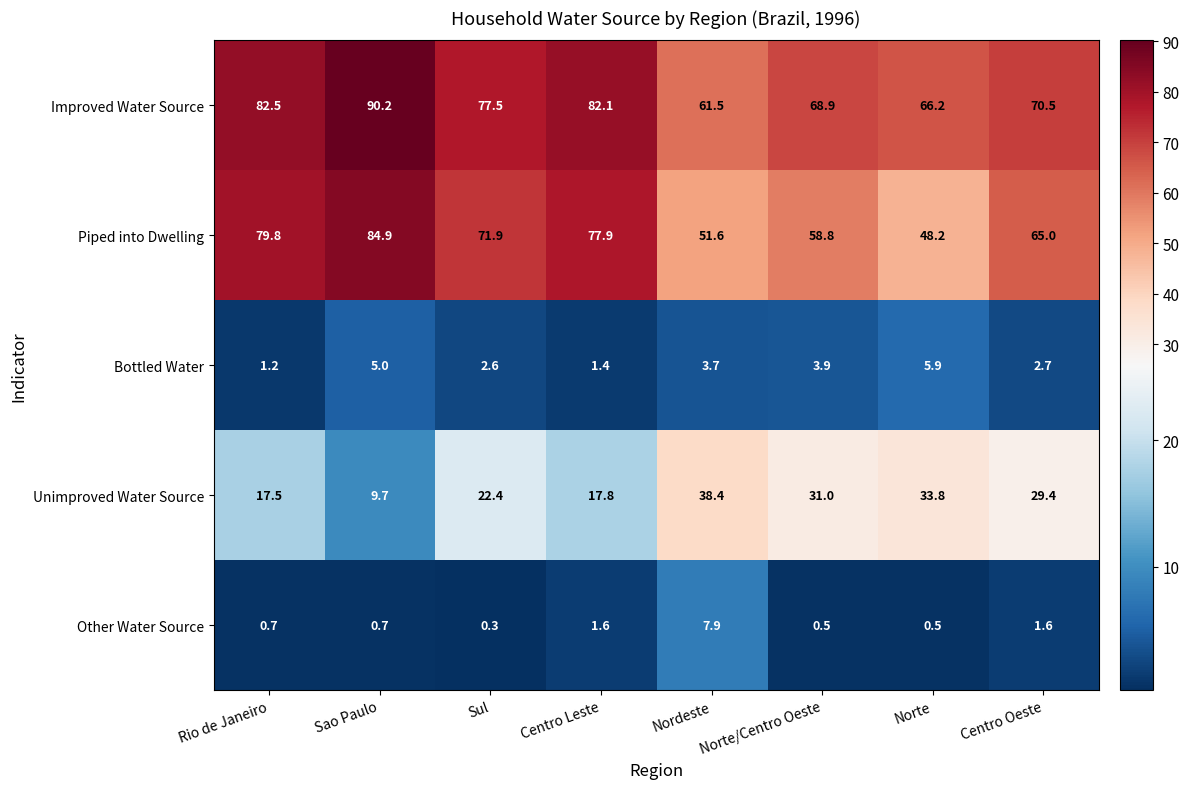

What is the difference between the maximum and second lowest values in the Piped into Dwelling series?

33.3